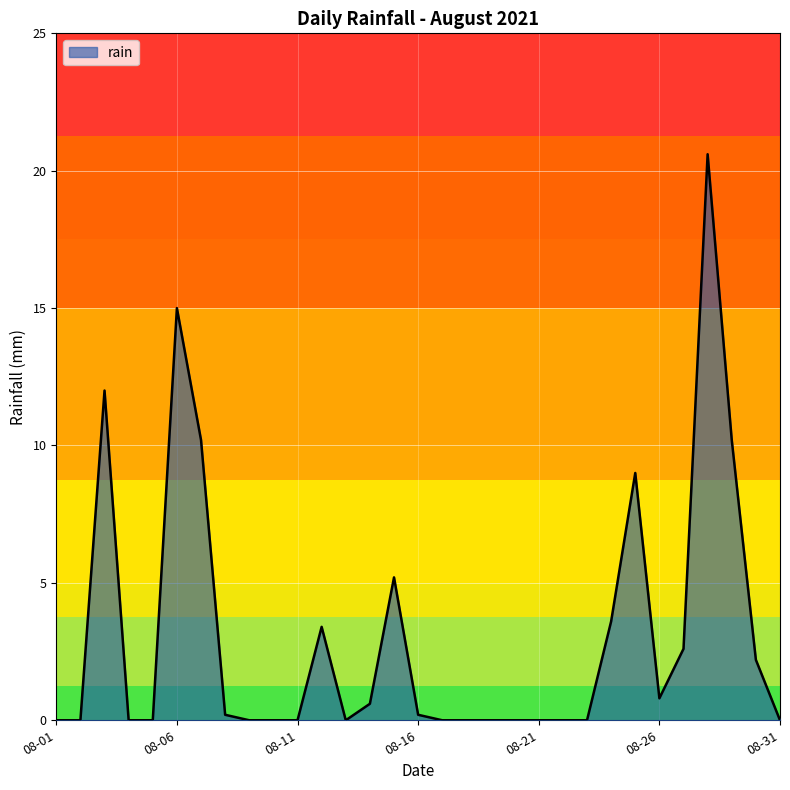

What is the difference between the maximum and minimum values?

20.6